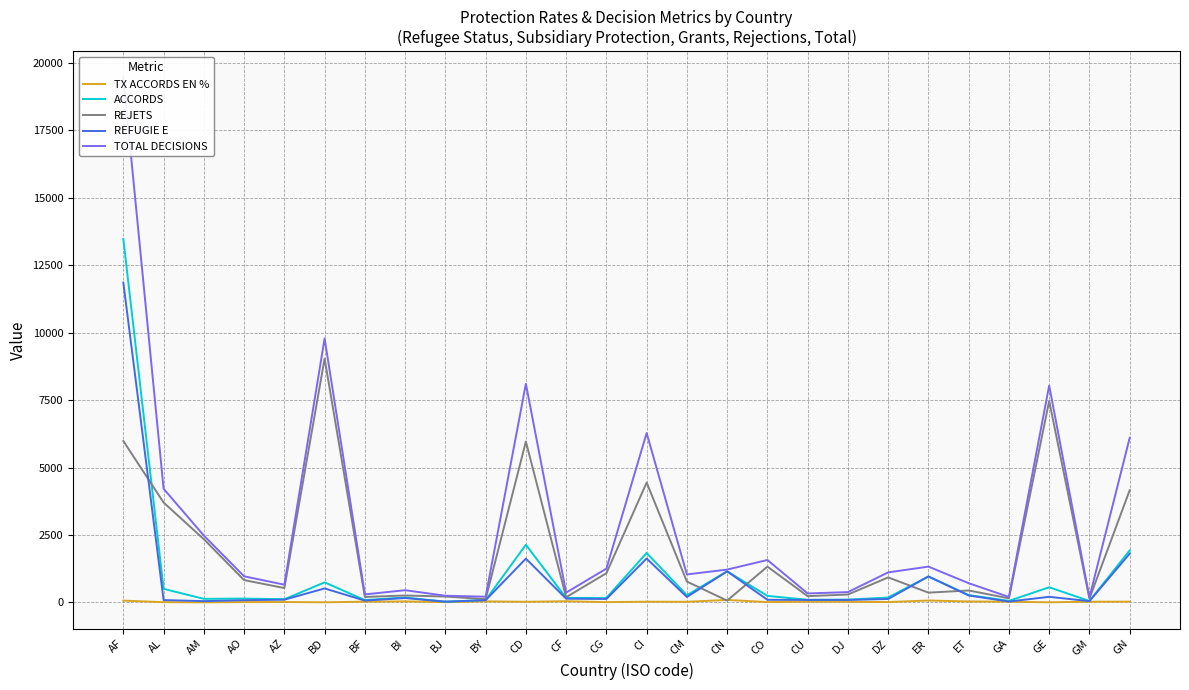

Is it true that ACCORDS equals 749.2 at CN?

False